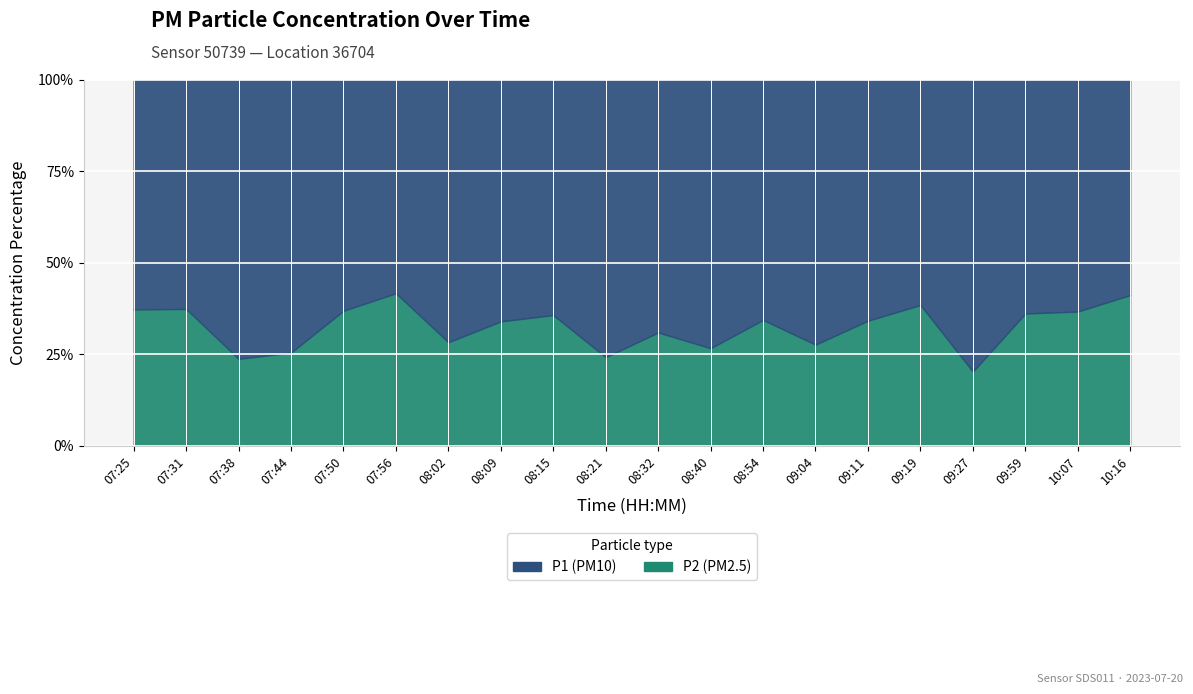

At which category is the sum across all series the highest?

10:07